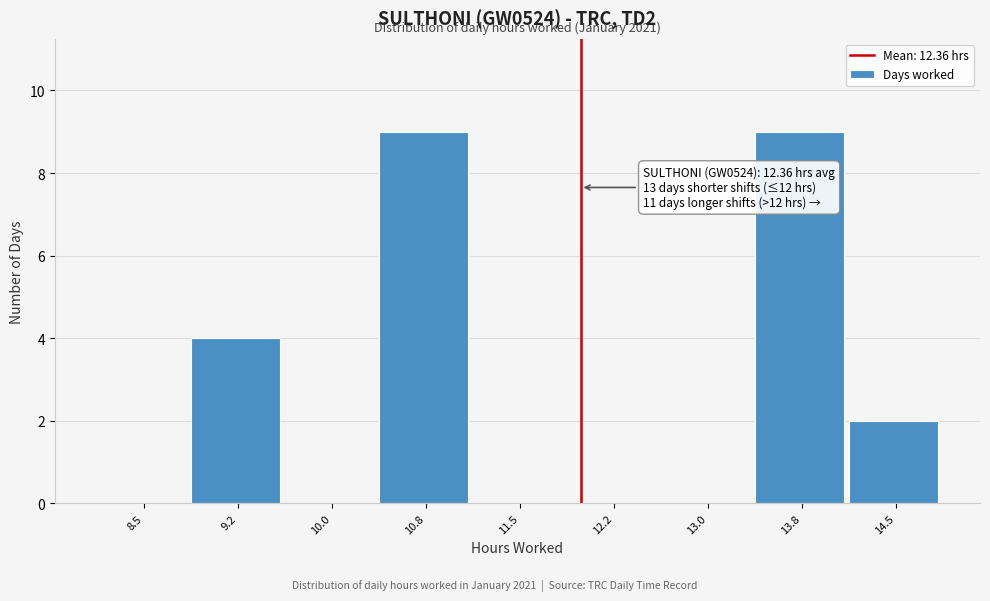

Reading left to right, what are all the values shown in this chart?

8.5=0	9.2=4	10.0=0	10.8=9	11.5=0	12.2=0	13.0=0	13.8=9	14.5=2